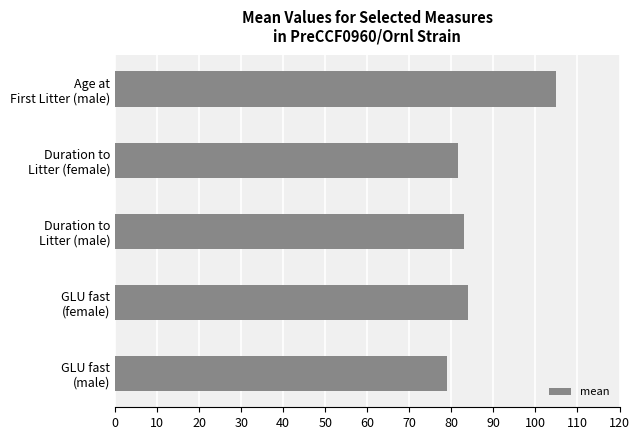

Reading top to bottom, what are all the values shown in this chart?

105.0	81.5	83.0	84.0	79.0